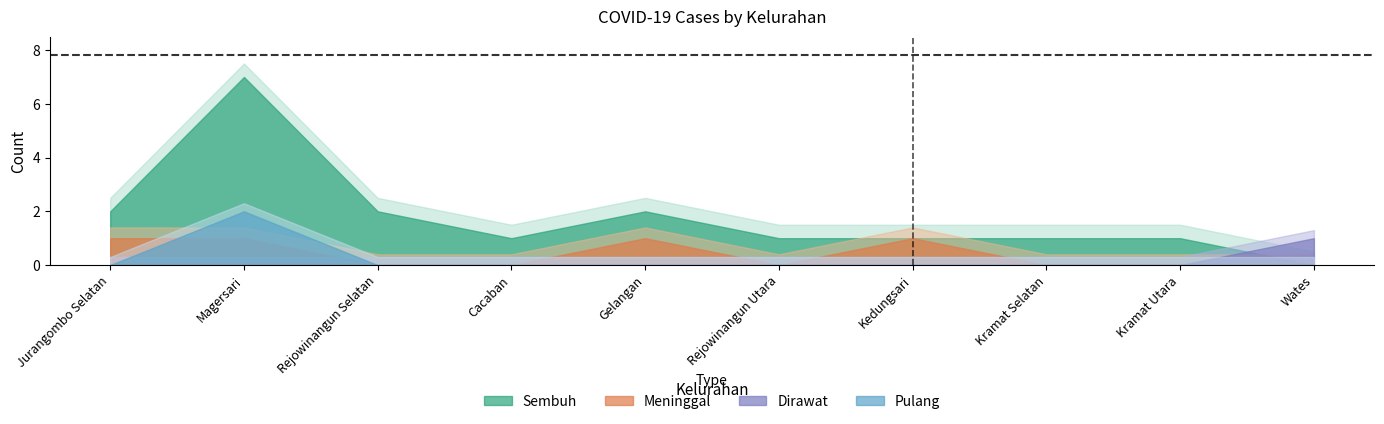

Is the value of Sembuh at Gelangan greater than the value of Meninggal at Wates?

Yes